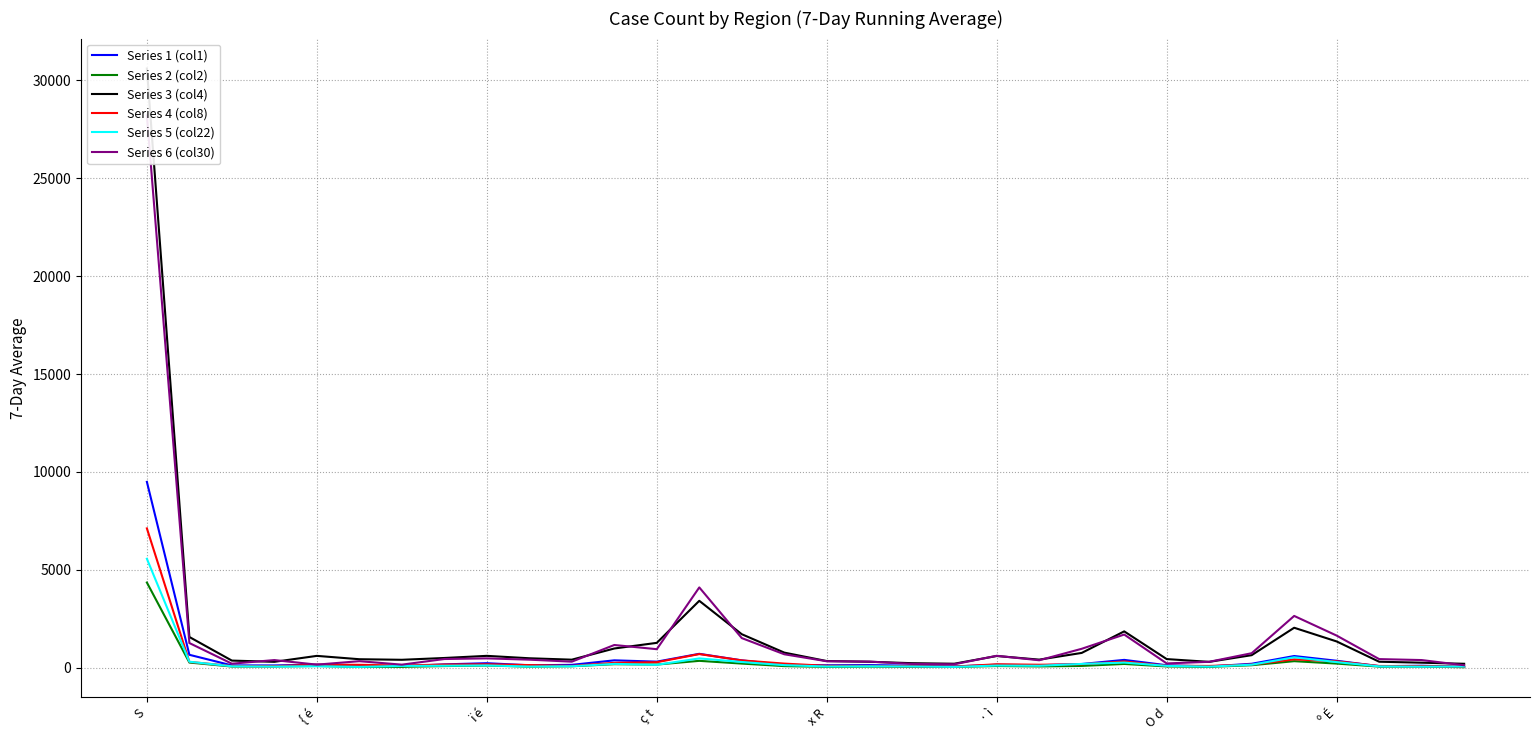

True or false: Series 6 (col30) has a value of 210 at 9.

False